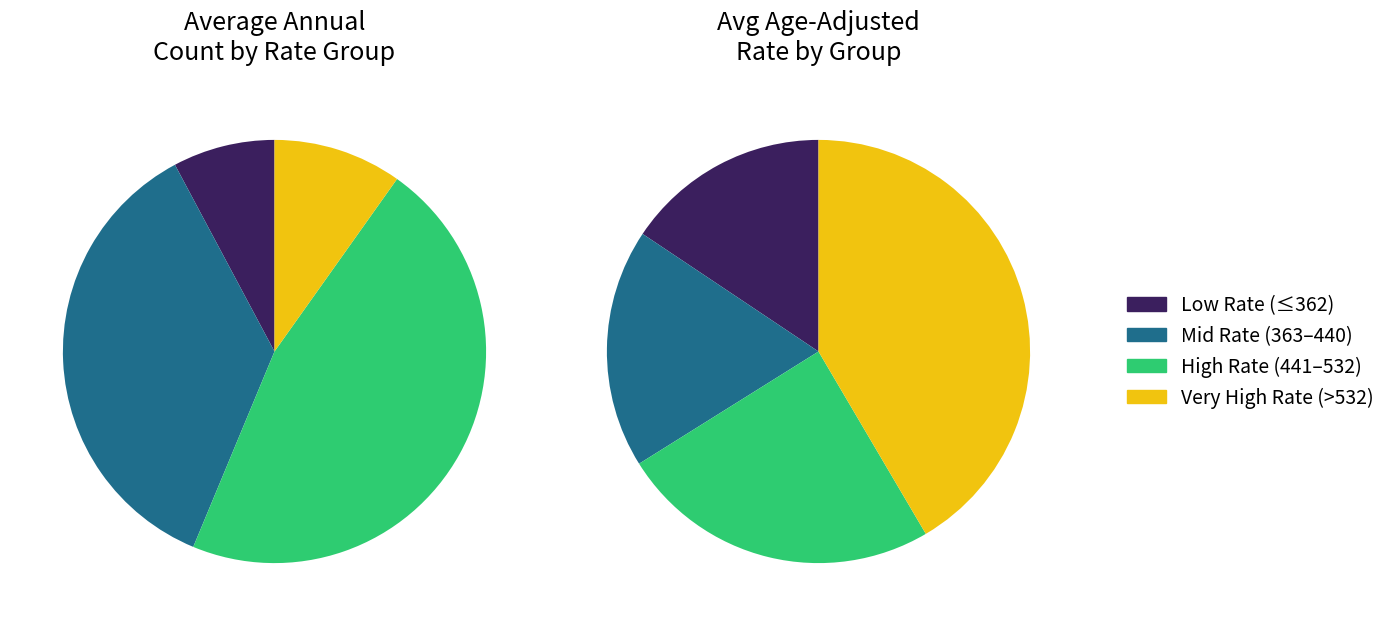

To the nearest percent, what is the difference between the largest and smallest slice percentages?

26%